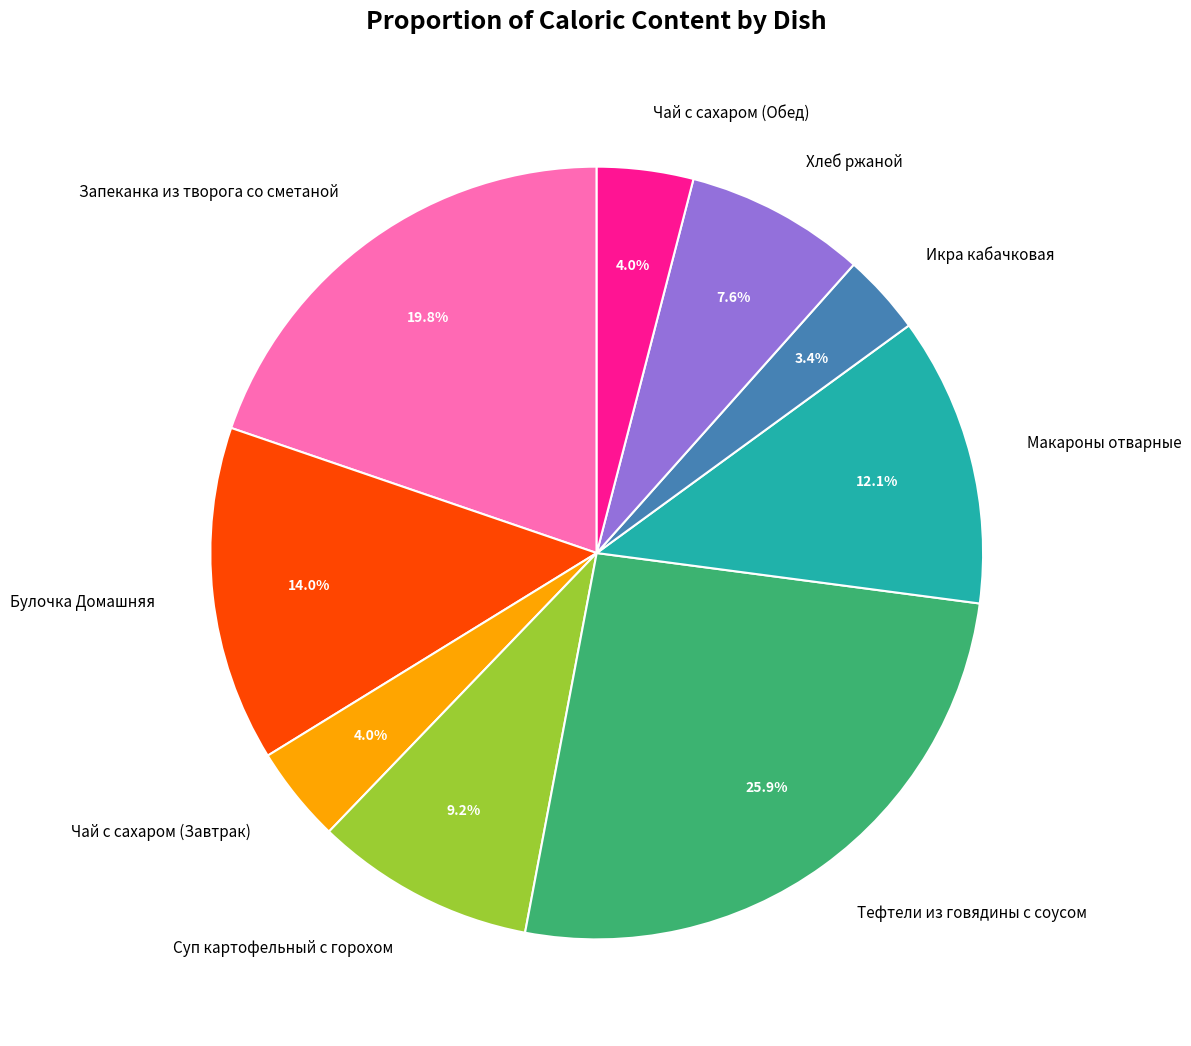

How many segments does this pie chart have?

9